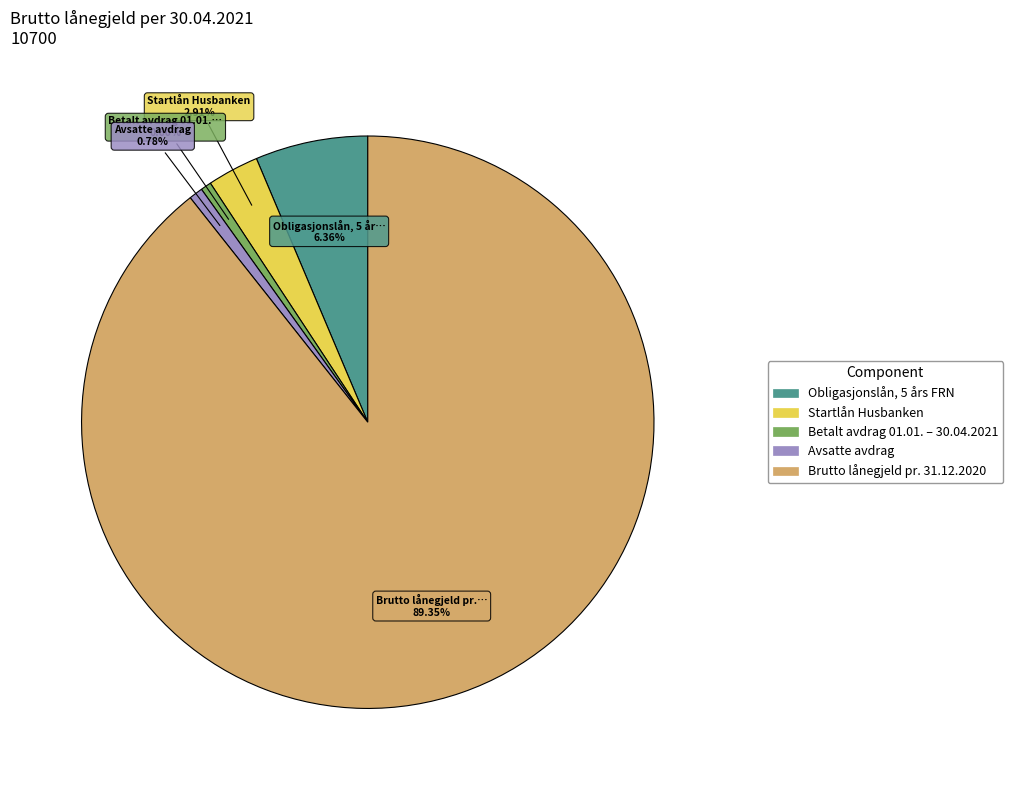

The Brutto lånegjeld pr. 31.12.2020 slice represents 76% of the pie. True or false?

False